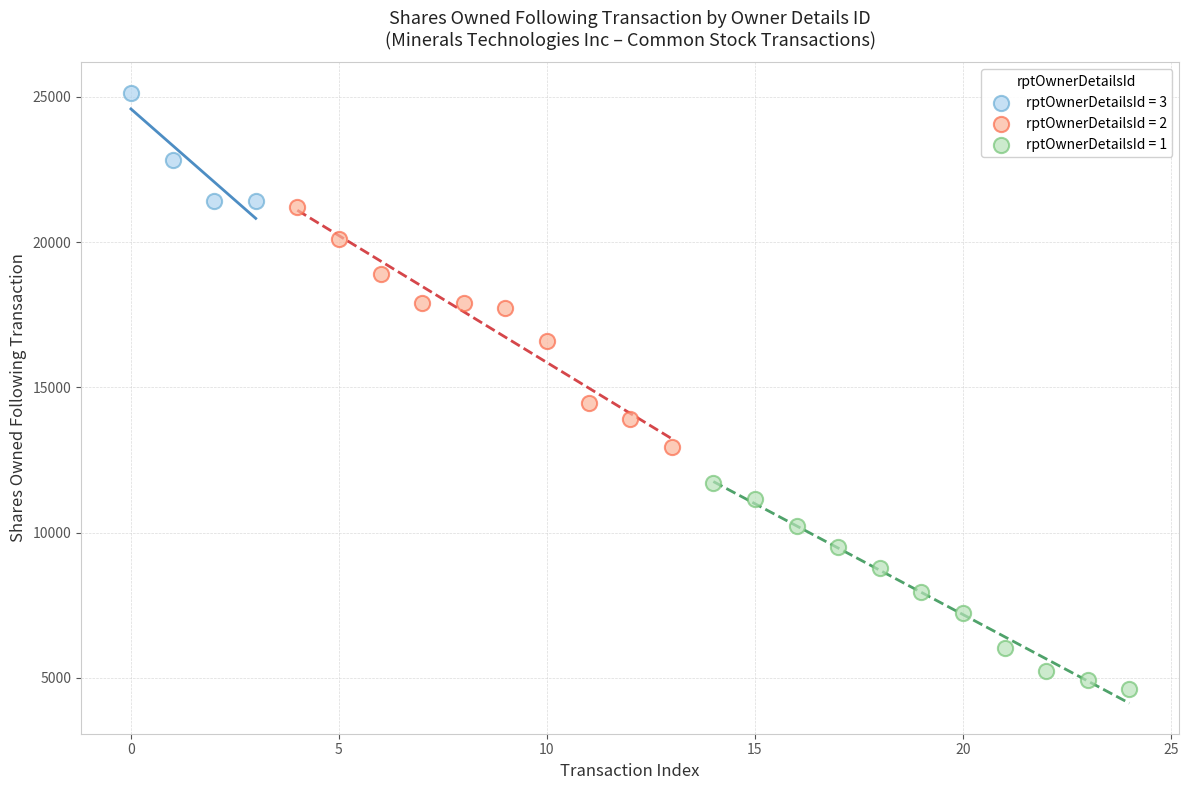

Which series contains the lowest Y value?

rptOwnerDetailsId = 1